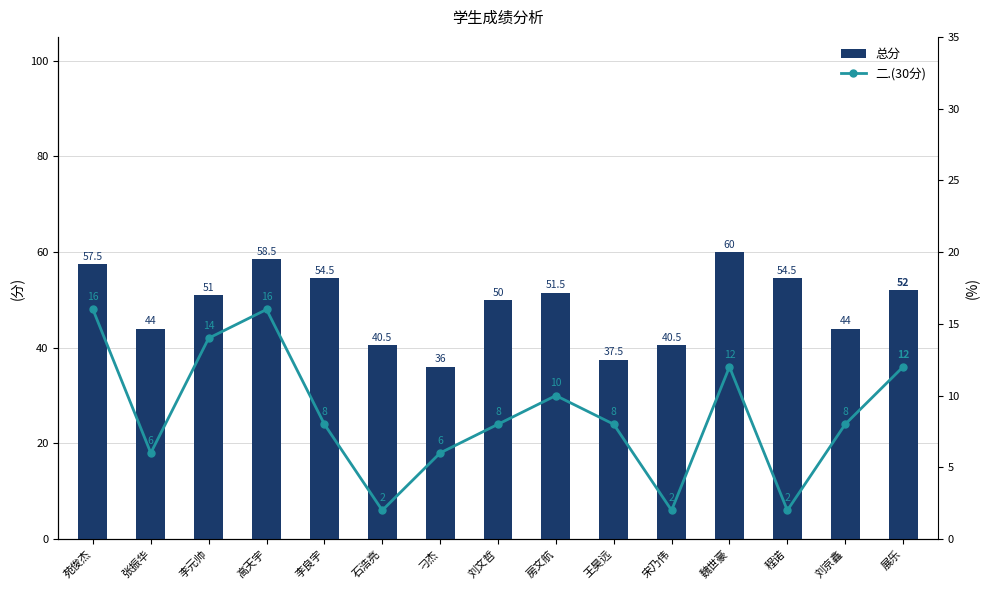

What position from the right is 苑俊杰?

15